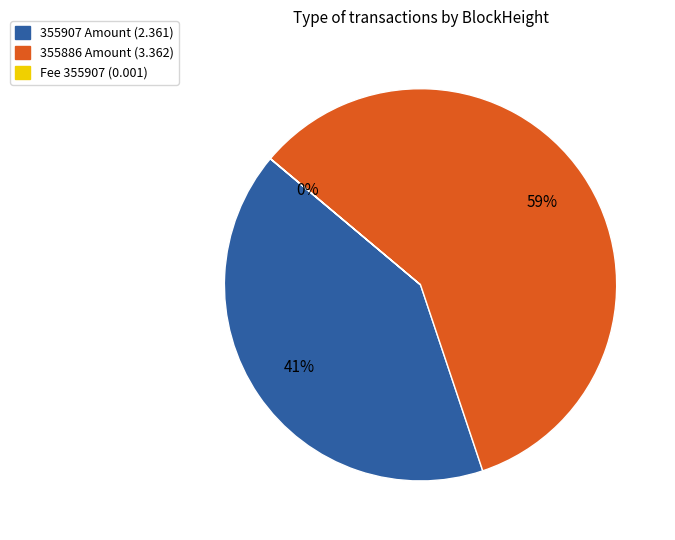

Does any single category account for the majority?

Yes